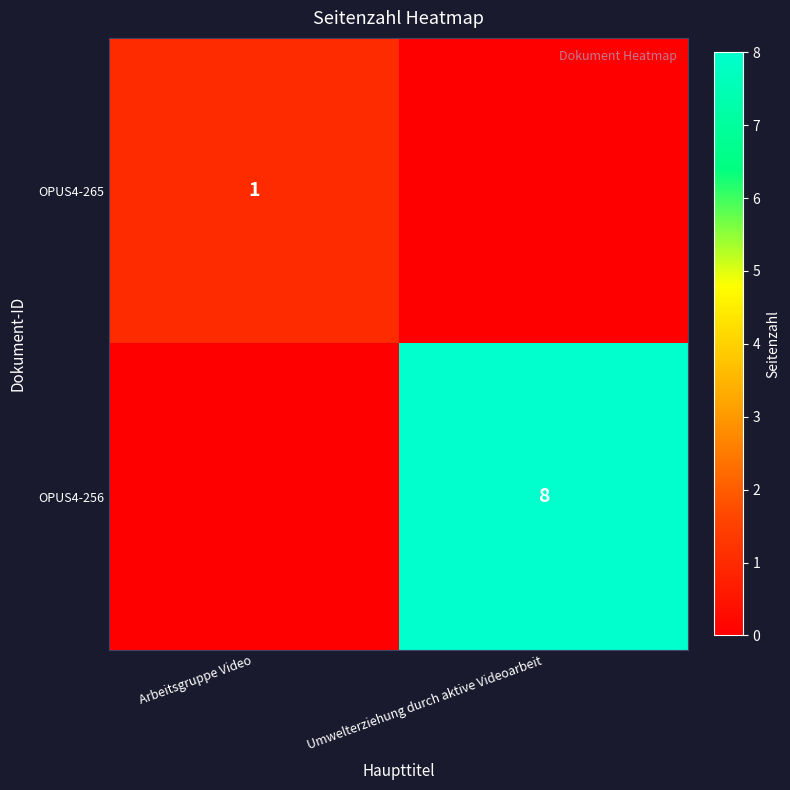

The OPUS4-265 series shows 1 at Arbeitsgruppe Video. True or false?

True